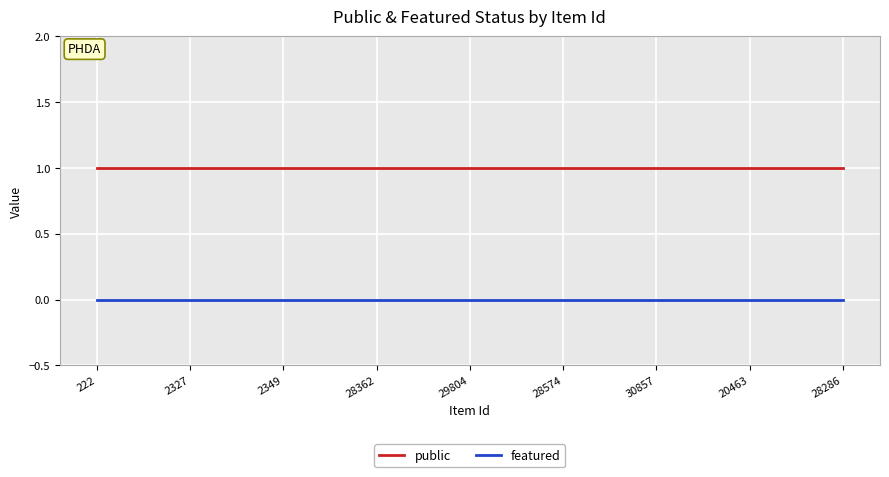

Reading left to right, extract all data points from this chart.

public: 1	1	1	1	1	1	1	1	1	1	1	1	1	1	1	1	1	1	1	1	1	1	1	1	1
featured: 0	0	0	0	0	0	0	0	0	0	0	0	0	0	0	0	0	0	0	0	0	0	0	0	0